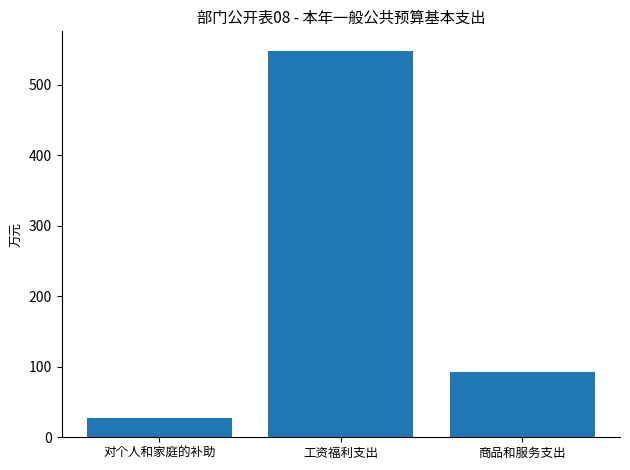

How many data points are above 93?

2